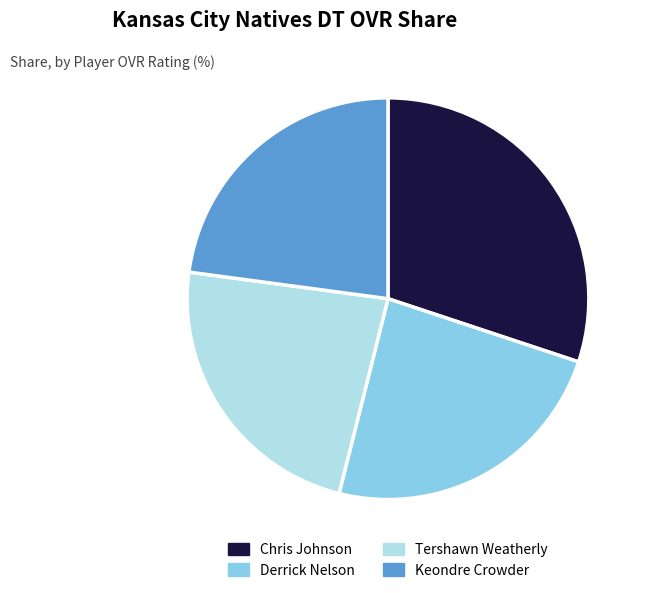

What is the largest slice in the pie chart?

Chris Johnson